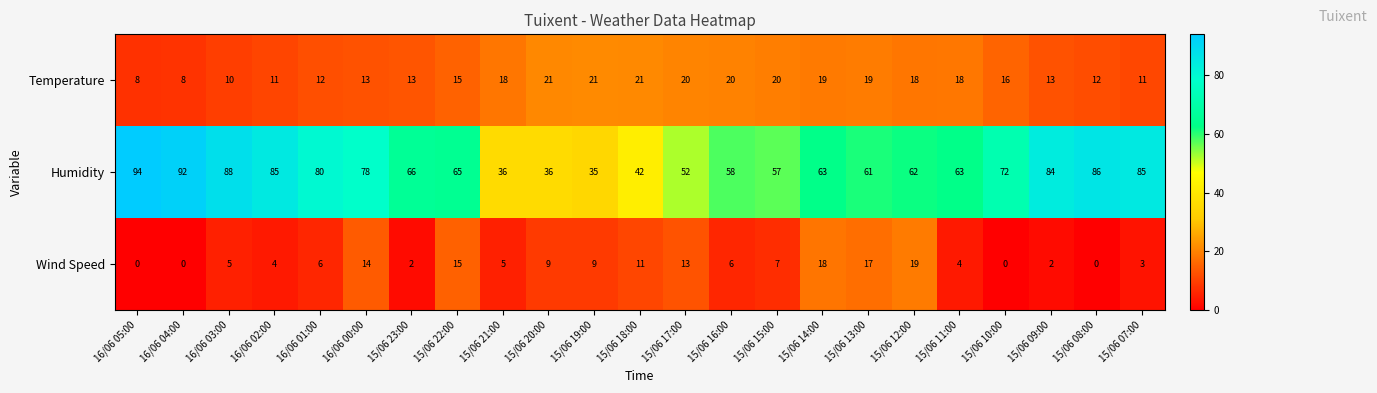

Is it true that Temperature equals 34 at 15/06 18:00?

False